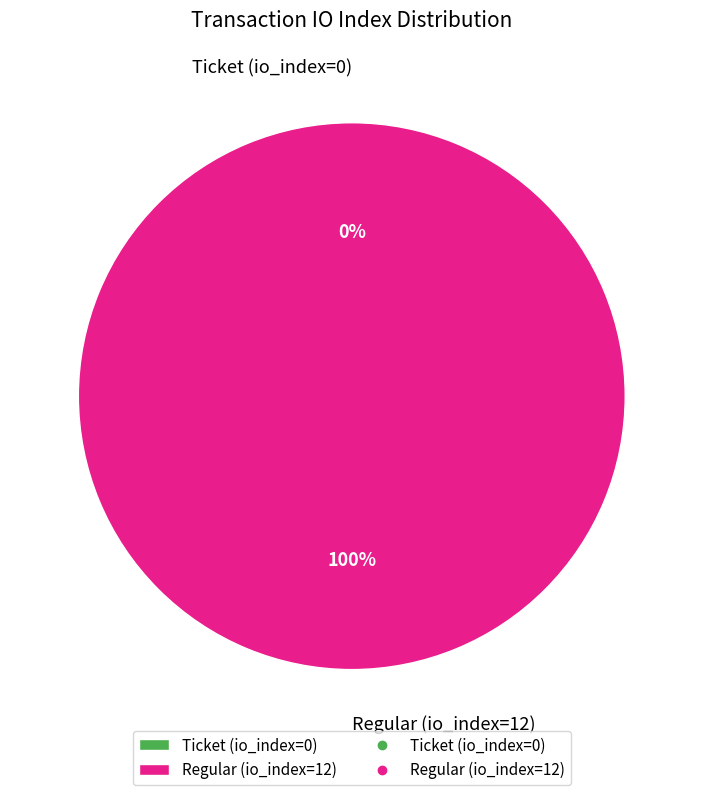

Is it true that Regular (io_index=12) is 100% of the pie?

True